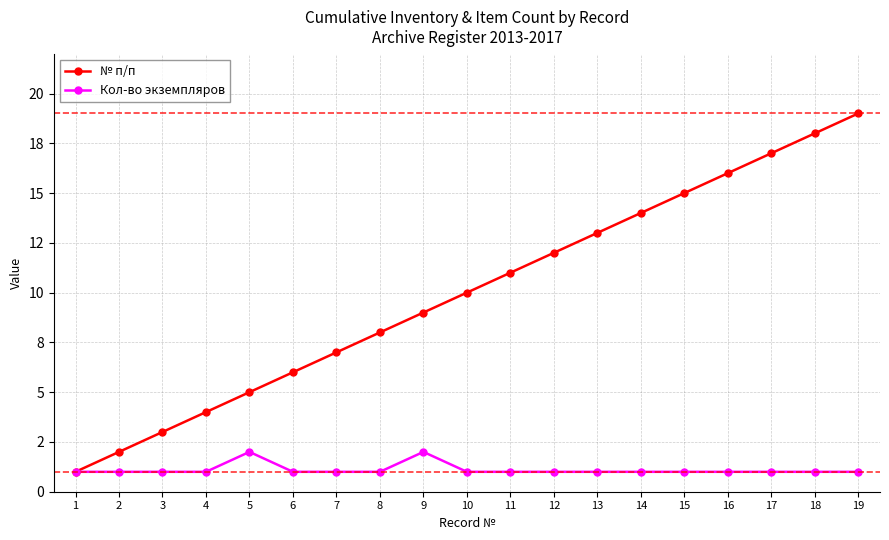

Rank the series by their maximum value, from highest to lowest.

№ п/п, Кол-во экземпляров